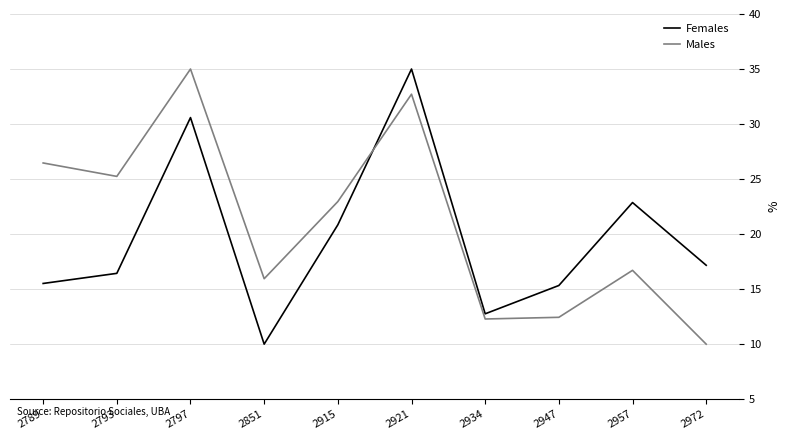

What is the difference between the second highest and second lowest values in the Females series?

17.8